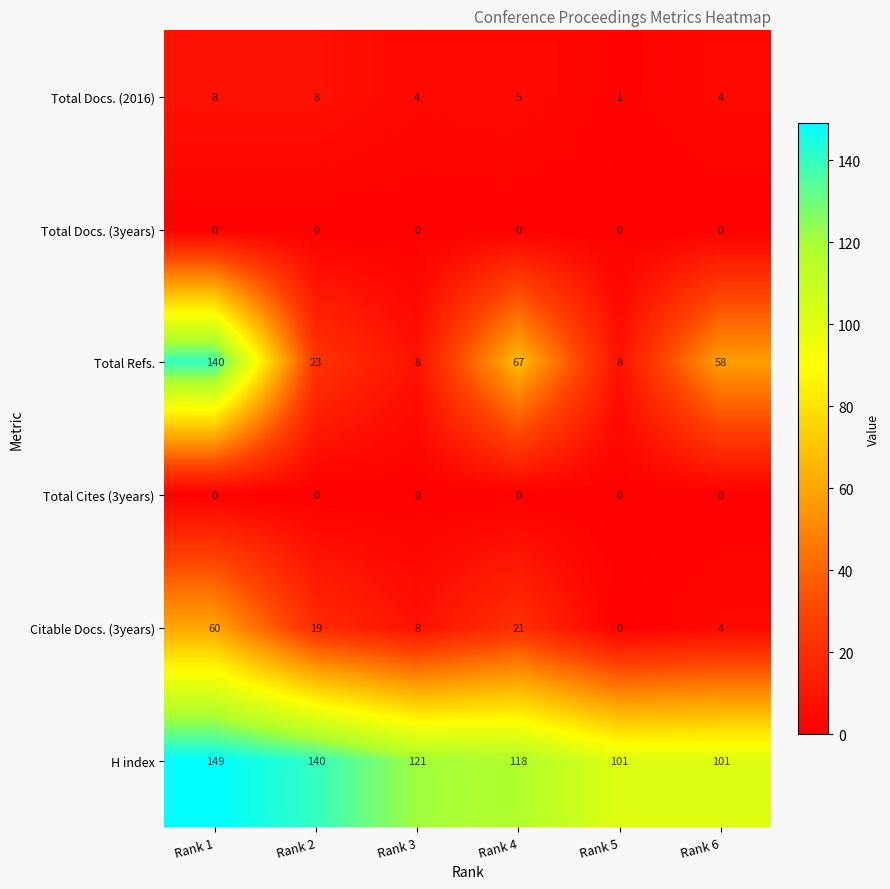

What is the total value across all series at Rank 6?

167